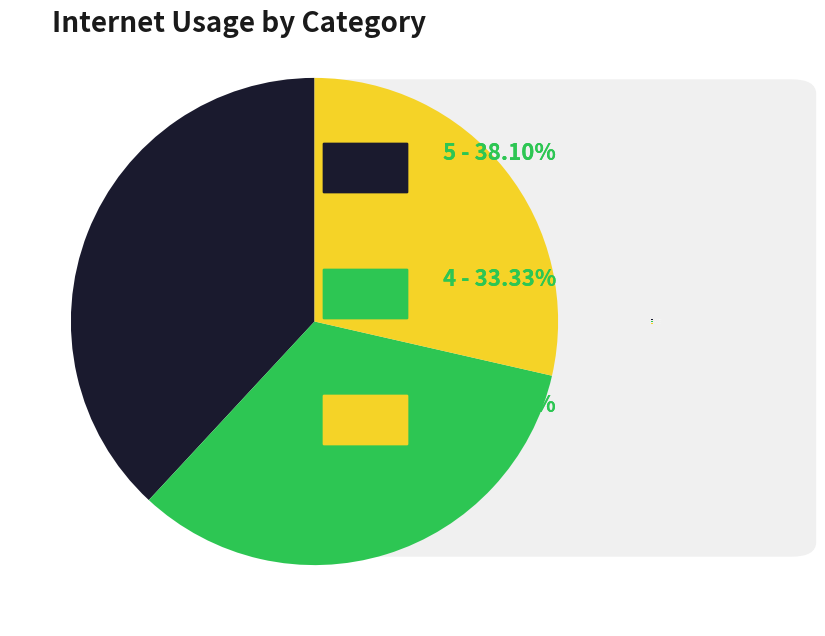

What is the ratio of the value at 5 - 38.10% to the value at 7 - 28.57%?

1.3